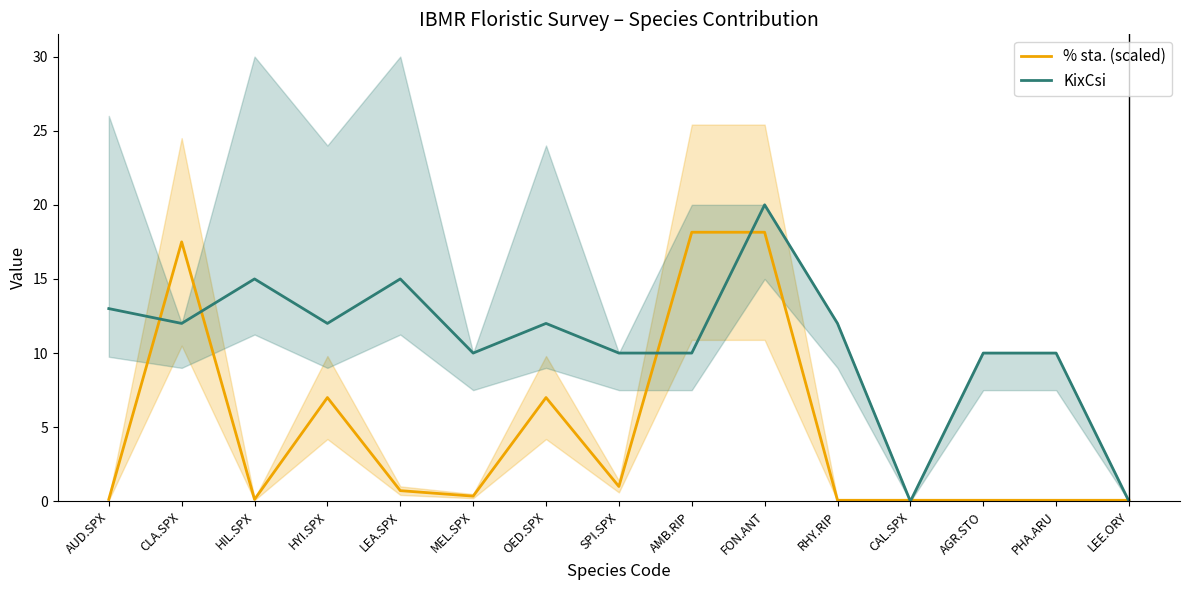

Which series has the largest range (max minus min)?

KixCsi